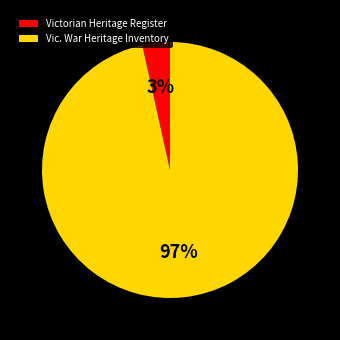

Is Vic. War Heritage Inventory the majority of the pie?

Yes